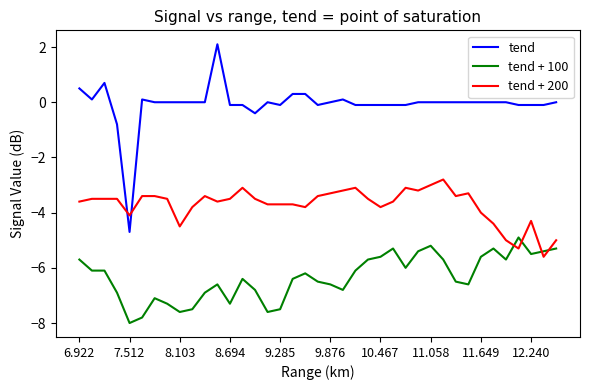

Which series has the largest total across all categories?

tend